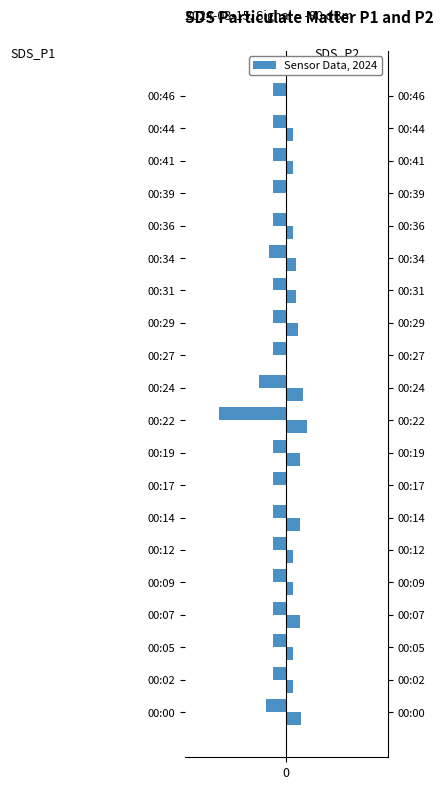

How many series are shown in this chart?

2